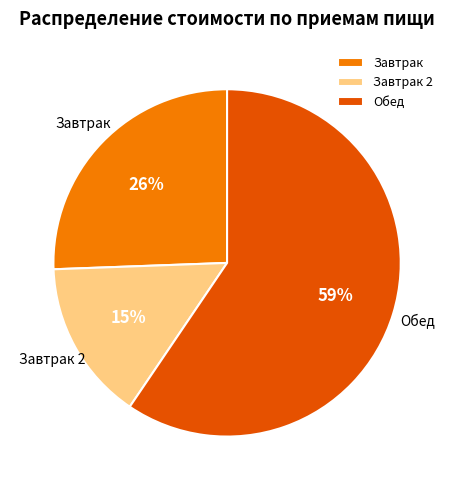

Which slice is the largest?

Обед